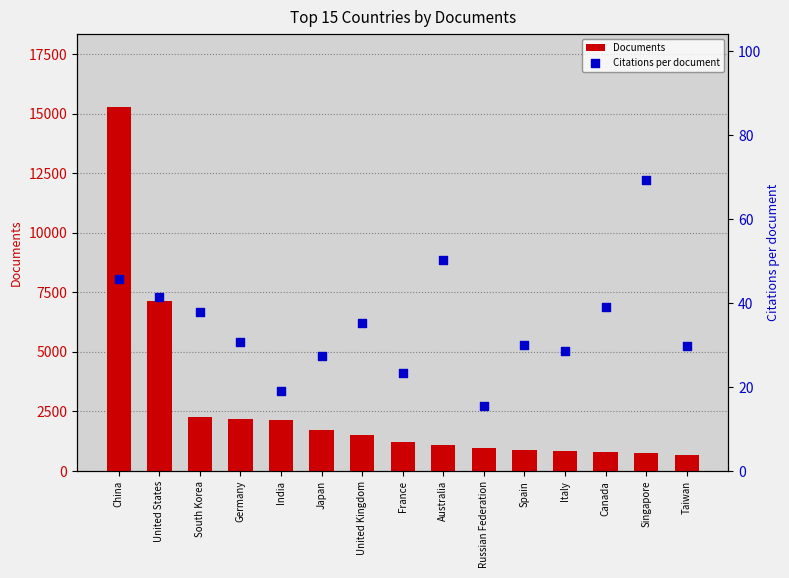

What is the total value across all series at Spain?

904.9